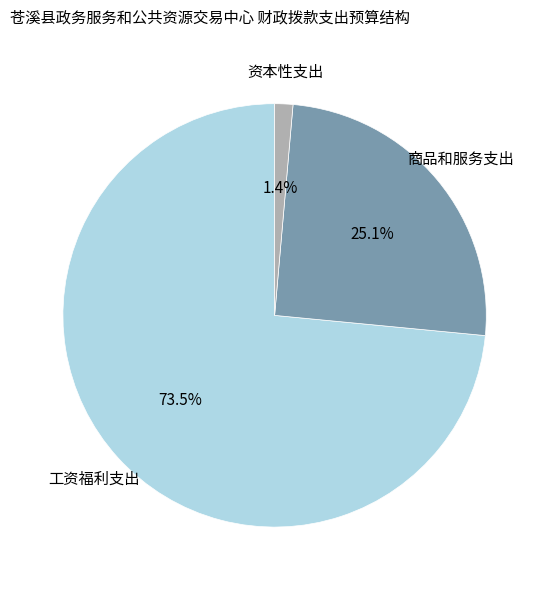

To the nearest percent, what is the average slice percentage?

33%